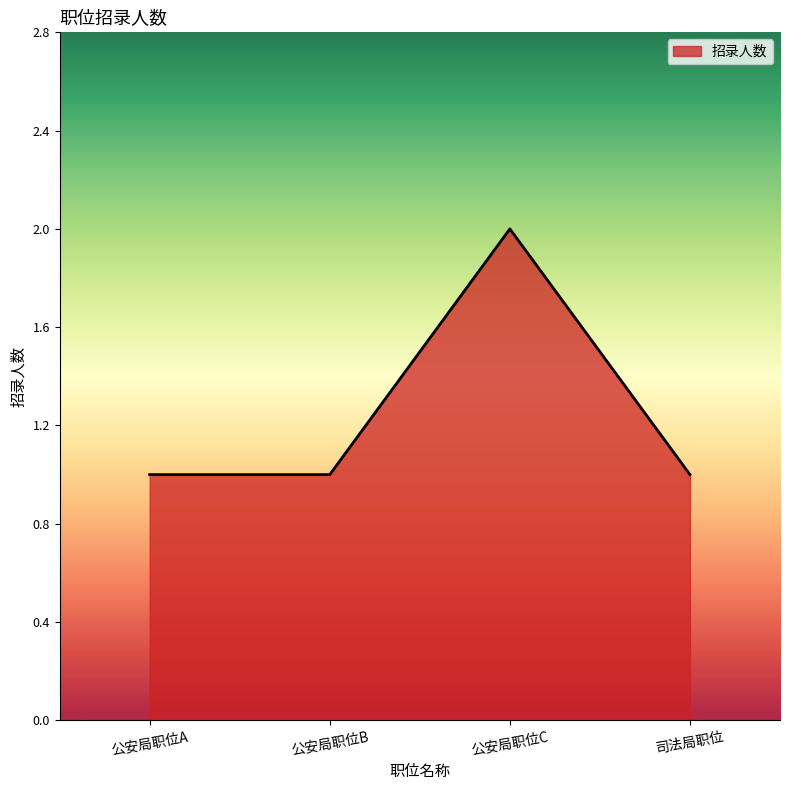

What position from the right is 公安局职位B?

3